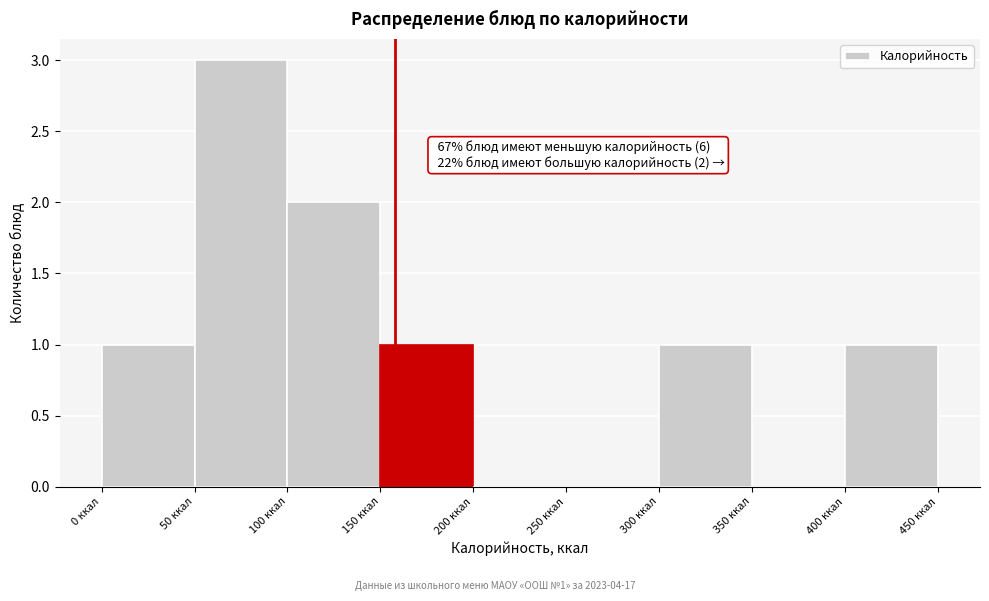

Over which range of the x-axis is the bar tallest?

50 to 100